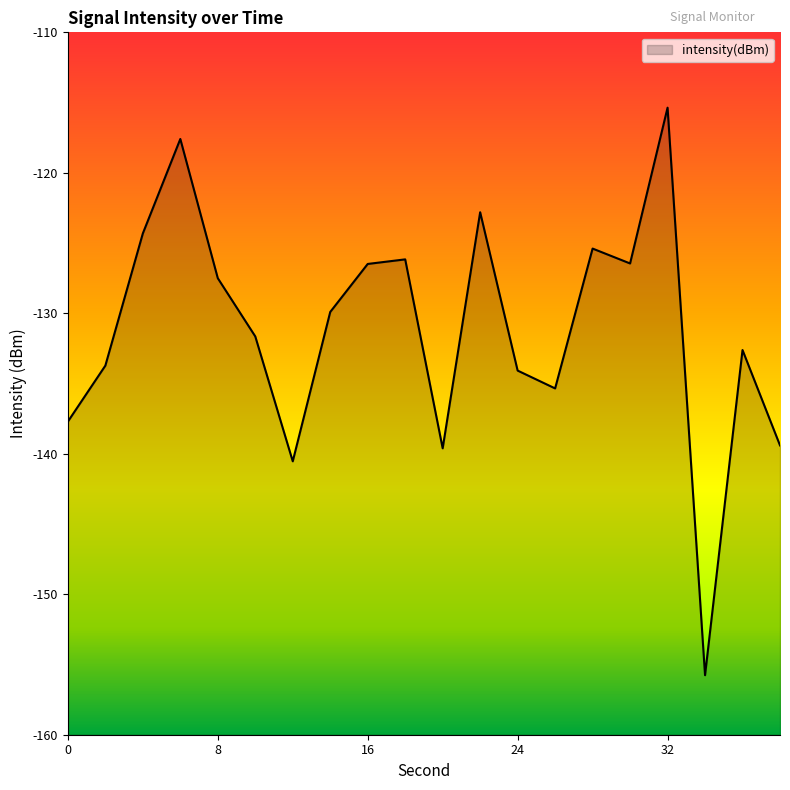

Between 14 and 0, which is larger?

14